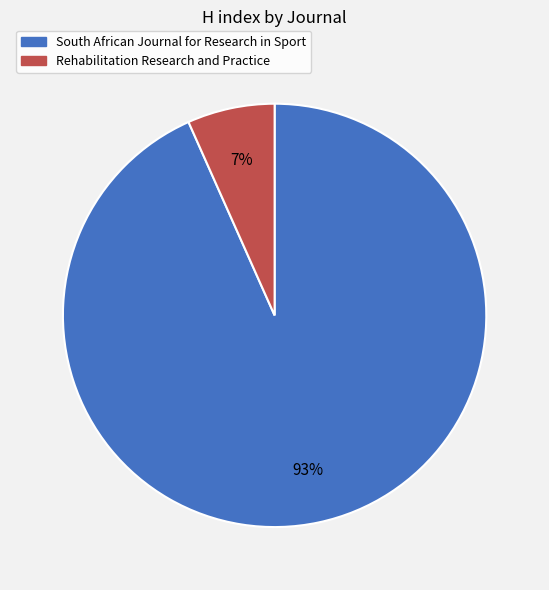

The Rehabilitation Research and Practice slice represents 7% of the pie. True or false?

True